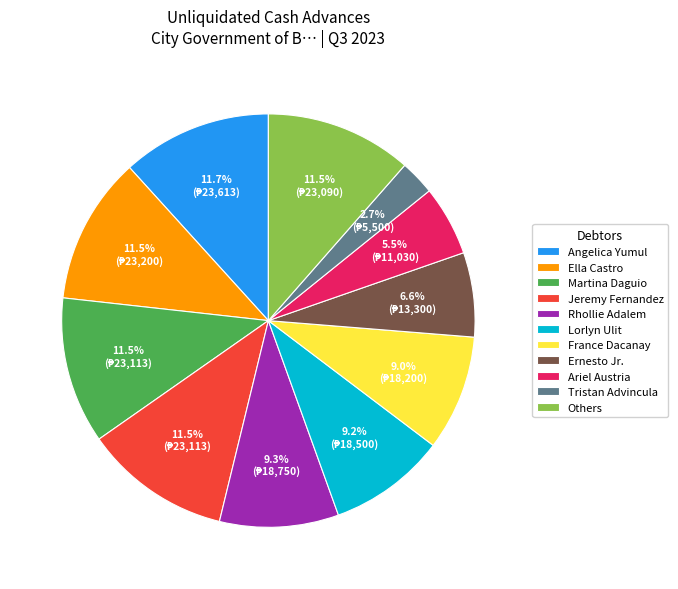

Combined, what portion of the pie is Lorlyn Ulit and Ella Castro?

20.7%